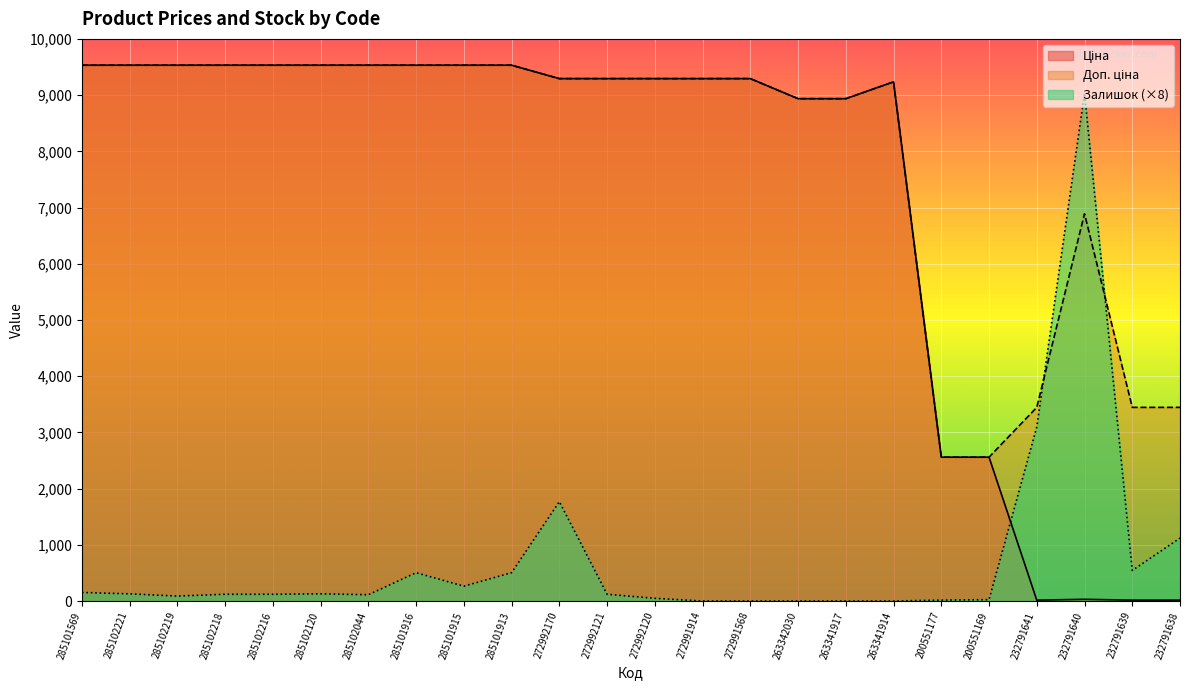

What position from the left is 263341917?

17